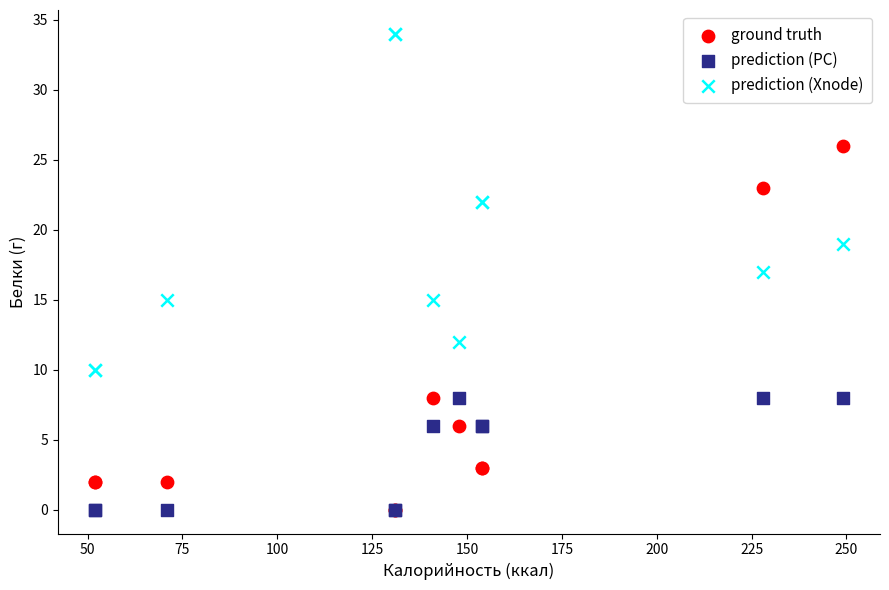

In the ground truth series, what Y value is closest to 13?

8